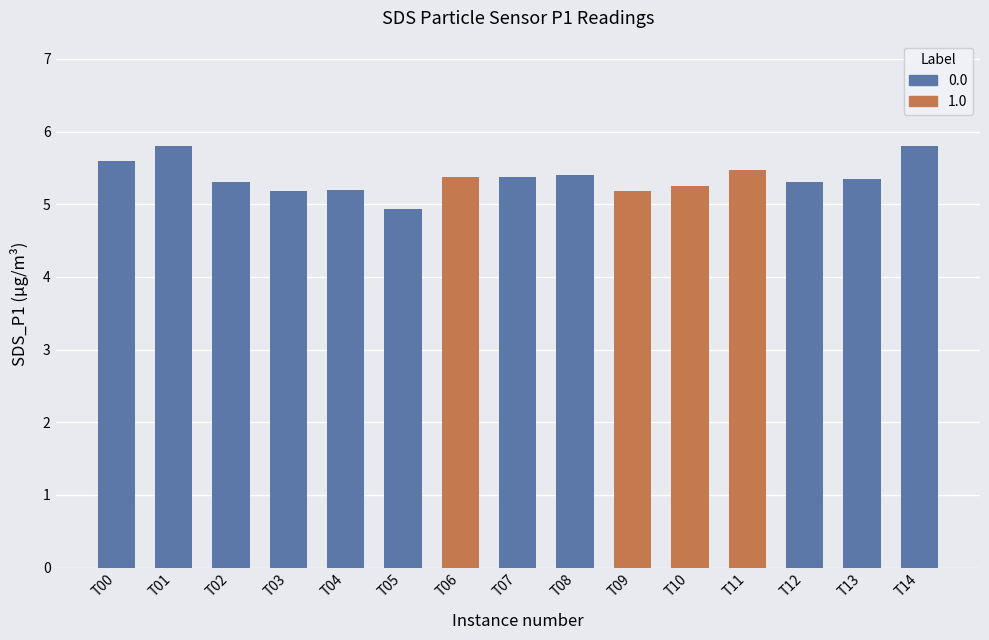

What is the change in value from T11 to T14?

+0.3